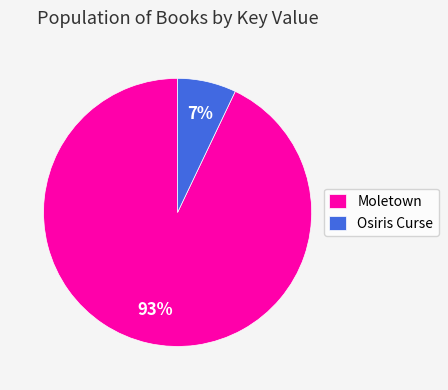

Which has a higher value, Osiris Curse or Moletown?

Moletown